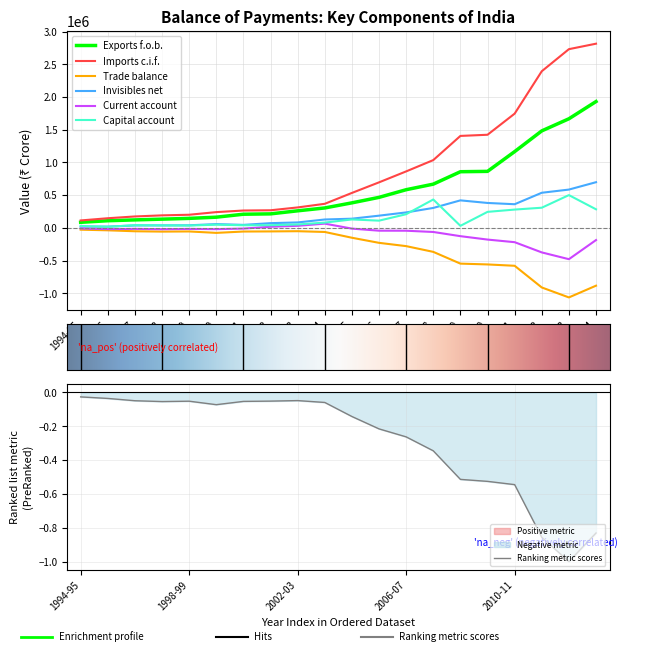

Reading left to right, what are all the values shown in this chart?

Exports f.o.b.: 1994-95=84329.0	1995-96=108482.0	1996-97=121193.0	1997-98=132703.0	1998-99=144436.0	1999-00=162753.0	2000-01=207852.0	2001-02=213345.0	2002-03=260079.0	2003-04=303915.0	2004-05=381785.0	2005-06=465748.0	2006-07=582871.0	2007-08=668008.0	2008-09=857960.0	2009-10=863282.0	2010-11=1165665.0	2011-12=1482517.0	2012-13=1667690.0	2013-14=1931074.0
Imports c.i.f.: 1994-95=112748.0	1995-96=146543.0	1996-97=173754.0	1997-98=190508.0	1998-99=199914.0	1999-00=240112.0	2000-01=264589.0	2001-02=268300.0	2002-03=311776.0	2003-04=367301.0	2004-05=533550.0	2005-06=695412.0	2006-07=862833.0	2007-08=1035673.0	2008-09=1405409.0	2009-10=1423248.0	2010-11=1746135.0	2011-12=2394647.0	2012-13=2732146.0	2013-14=2815918.0
Trade balance: 1994-95=-0.0	1995-96=-0.0	1996-97=-0.0	1997-98=-0.1	1998-99=-0.1	1999-00=-0.1	2000-01=-0.1	2001-02=-0.1	2002-03=-0.0	2003-04=-0.1	2004-05=-0.1	2005-06=-0.2	2006-07=-0.3	2007-08=-0.3	2008-09=-0.5	2009-10=-0.5	2010-11=-0.5	2011-12=-0.9	2012-13=-1.0	2013-14=-0.8
Invisibles net: 1994-95=17836.0	1995-96=18415.0	1996-97=36279.0	1997-98=36922.0	1998-99=38689.0	1999-00=57028.0	2000-01=45139.0	2001-02=71381.0	2002-03=82357.0	2003-04=127369.0	2004-05=139591.0	2005-06=185927.0	2006-07=235579.0	2007-08=304186.0	2008-09=419820.0	2009-10=380266.0	2010-11=360817.0	2011-12=536157.0	2012-13=584846.0	2013-14=697709.0
Current account: 1994-95=-10583.0	1995-96=-19646.0	1996-97=-16282.0	1997-98=-20883.0	1998-99=-16789.0	1999-00=-20331.0	2000-01=-11598.0	2001-02=16426.0	2002-03=30660.0	2003-04=63983.0	2004-05=-12174.0	2005-06=-43737.0	2006-07=-44383.0	2007-08=-63478.0	2008-09=-127629.0	2009-10=-179699.0	2010-11=-219654.0	2011-12=-375973.0	2012-13=-479610.0	2013-14=-187136.0
Capital account: 1994-95=28743.0	1995-96=15596.0	1996-97=40502.0	1997-98=37536.0	1998-99=35034.0	1999-00=48101.0	2000-01=39241.0	2001-02=40167.0	2002-03=51377.0	2003-04=80010.0	2004-05=128081.0	2005-06=109633.0	2006-07=208017.0	2007-08=433167.0	2008-09=30515.0	2009-10=243935.0	2010-11=279105.0	2011-12=307470.0	2012-13=500313.0	2013-14=283190.0